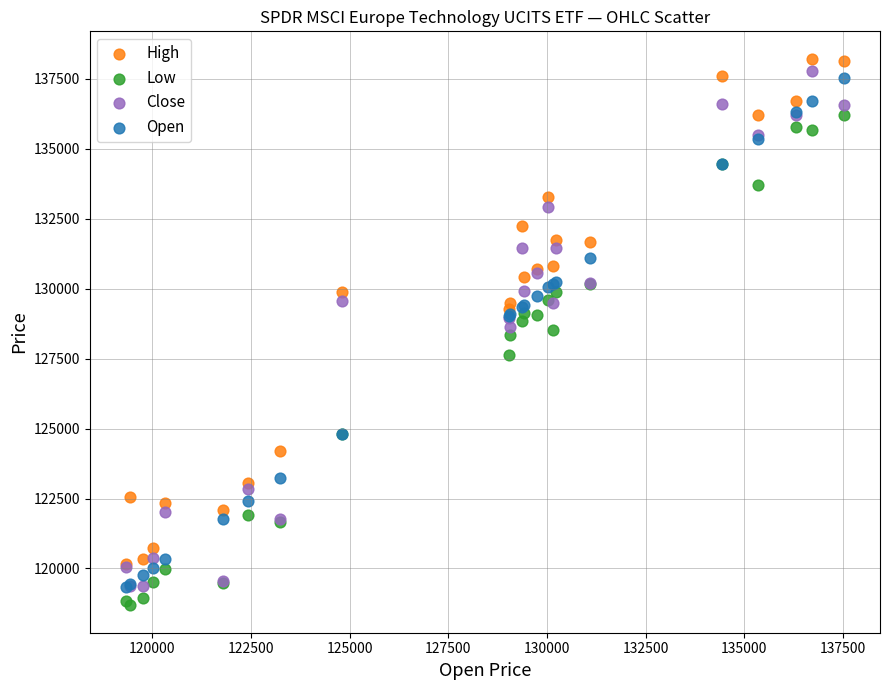

What are all the series names shown in the legend?

High, Low, Close, Open